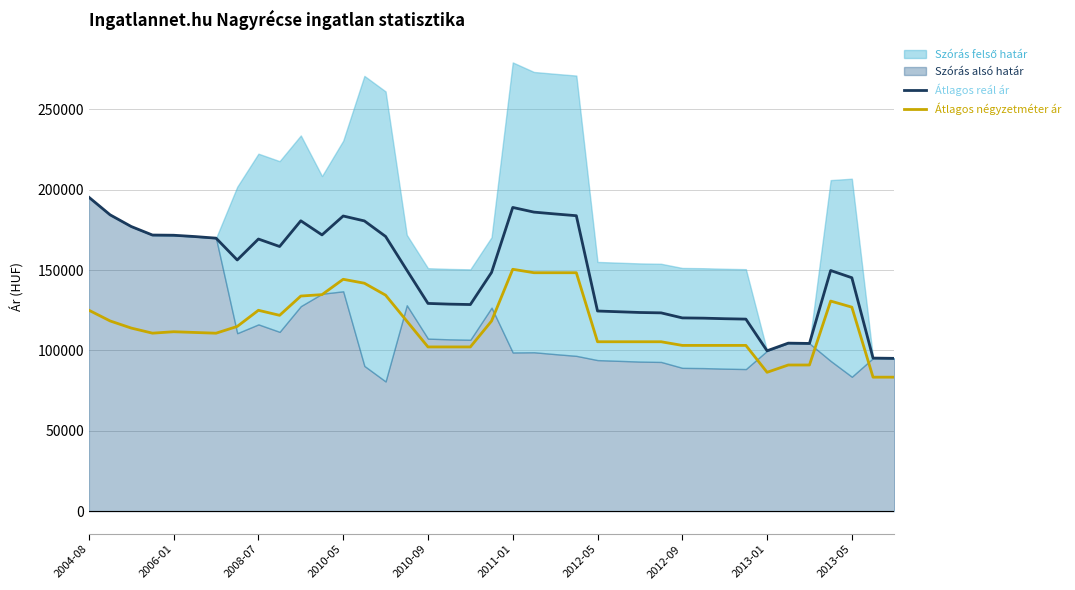

The value of Átlagos négyzetméter ár at 2012-05 is 105371. True or false?

True